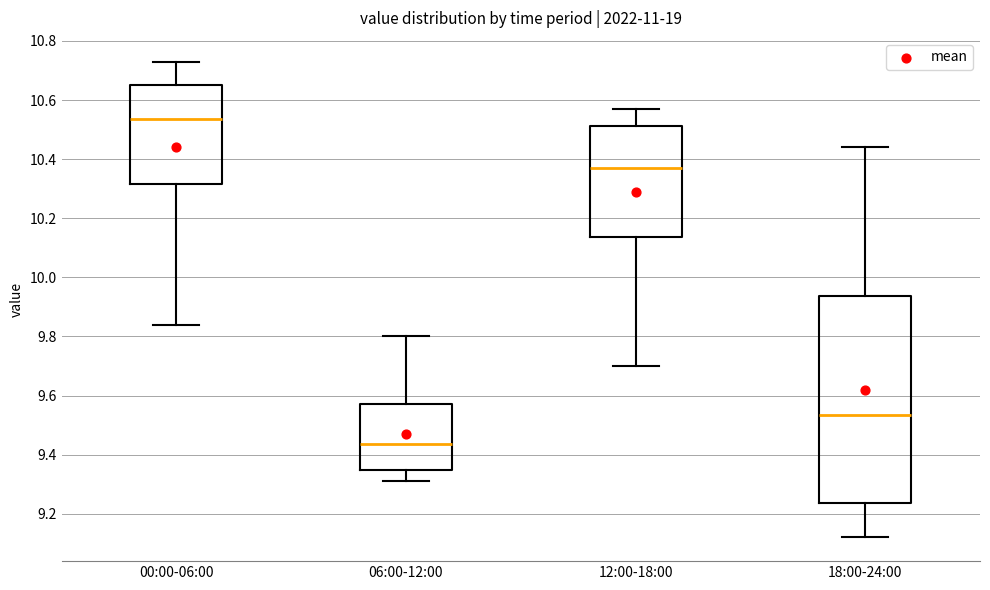

Which box's median line is the highest?

00:00-06:00